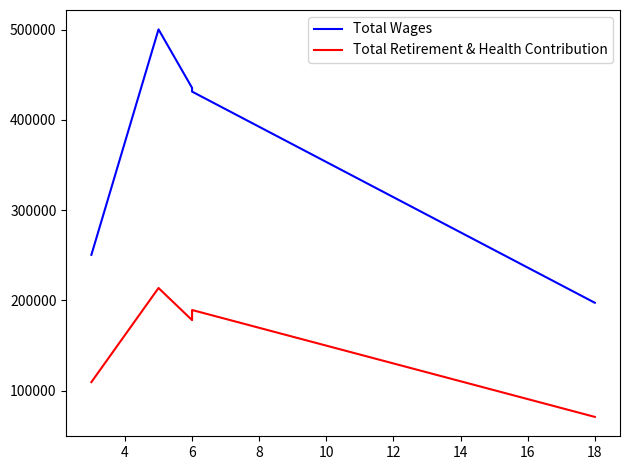

What is the minimum value shown in the chart?

70819